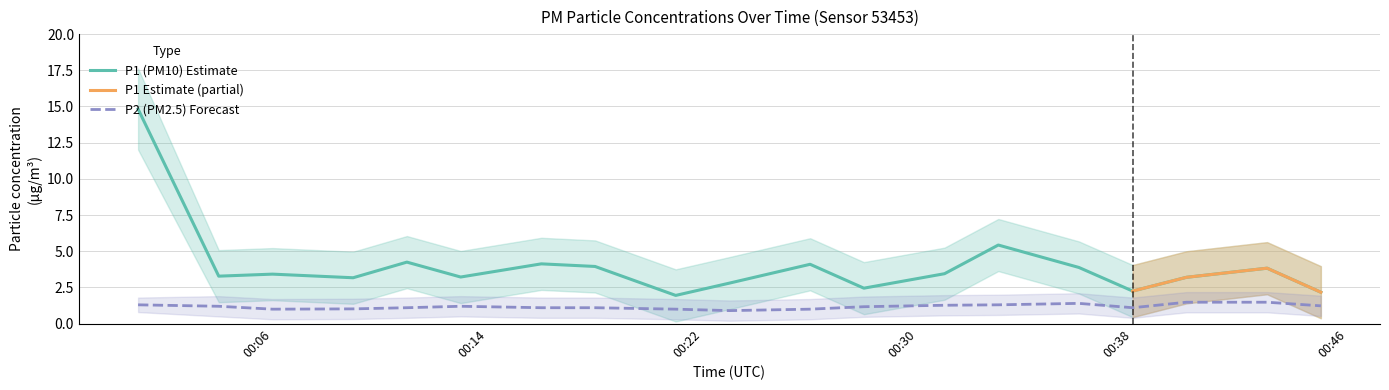

True or false: P2 (PM2.5) Forecast and P1 (PM10) Estimate cross at least once.

False